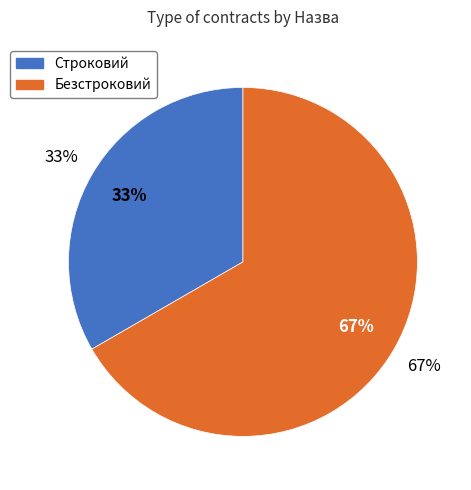

What is the total percentage of Строковий and Безстроковий?

100.0%